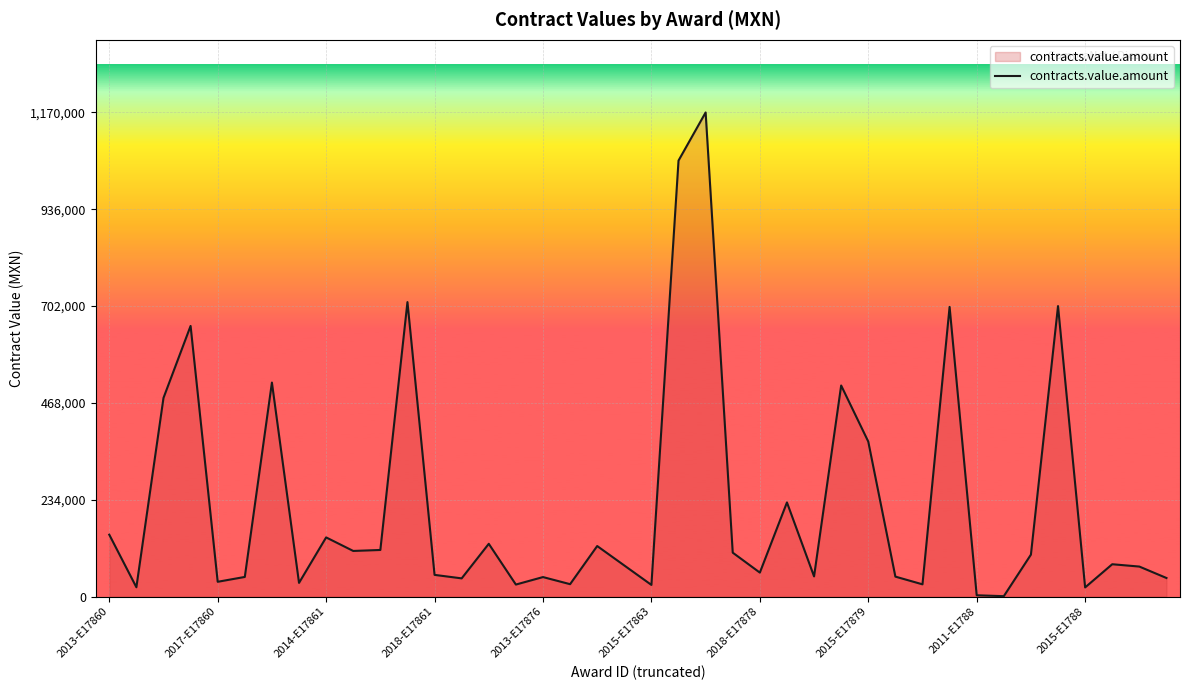

What is the minimum value shown in the chart?

814.0